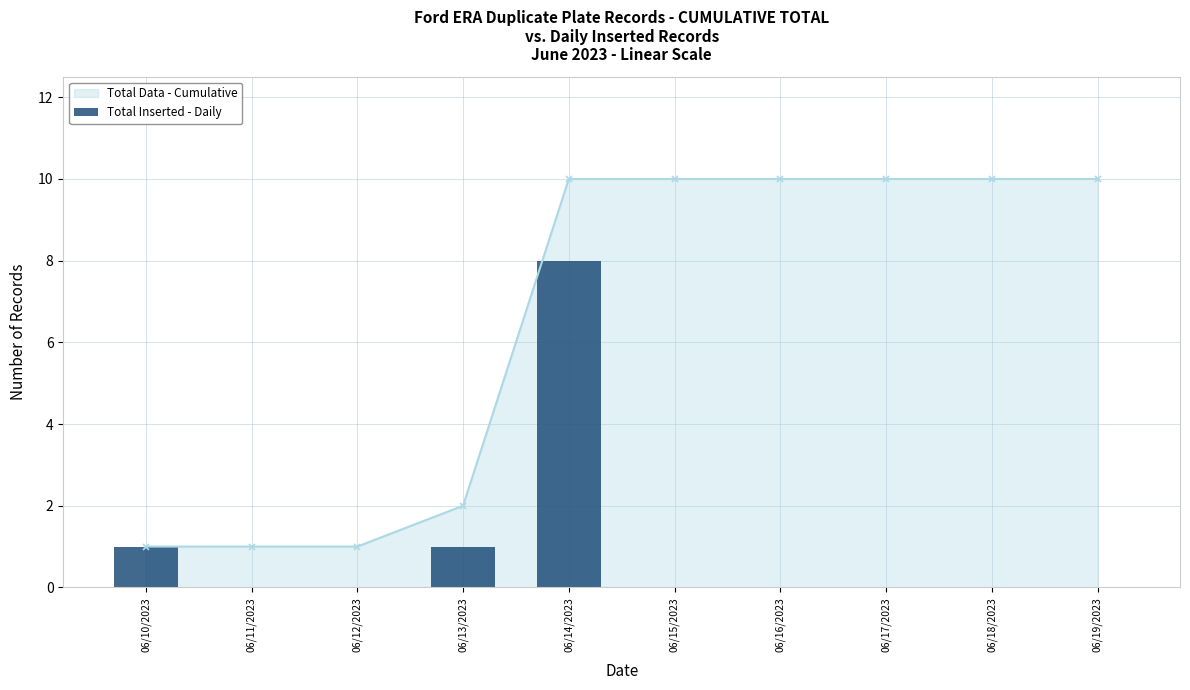

Which label corresponds to the smallest value in the chart?

06/11/2023